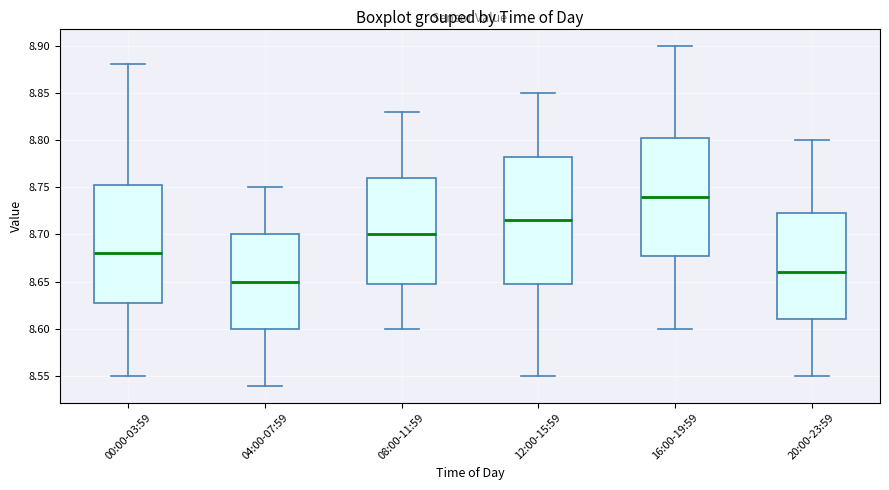

Reading left to right, read every box against the y-axis: the position of its median line, the range the box covers, and the ends of its whiskers. The values are not printed on the chart, so give them approximately, as read against the axis.

00:00-03:59: median 8.680, box 8.630 to 8.755, whiskers 8.550 to 8.880
04:00-07:59: median 8.650, box 8.600 to 8.700, whiskers 8.540 to 8.750
08:00-11:59: median 8.700, box 8.650 to 8.760, whiskers 8.600 to 8.830
12:00-15:59: median 8.715, box 8.650 to 8.785, whiskers 8.550 to 8.850
16:00-19:59: median 8.740, box 8.680 to 8.805, whiskers 8.600 to 8.900
20:00-23:59: median 8.660, box 8.610 to 8.725, whiskers 8.550 to 8.800